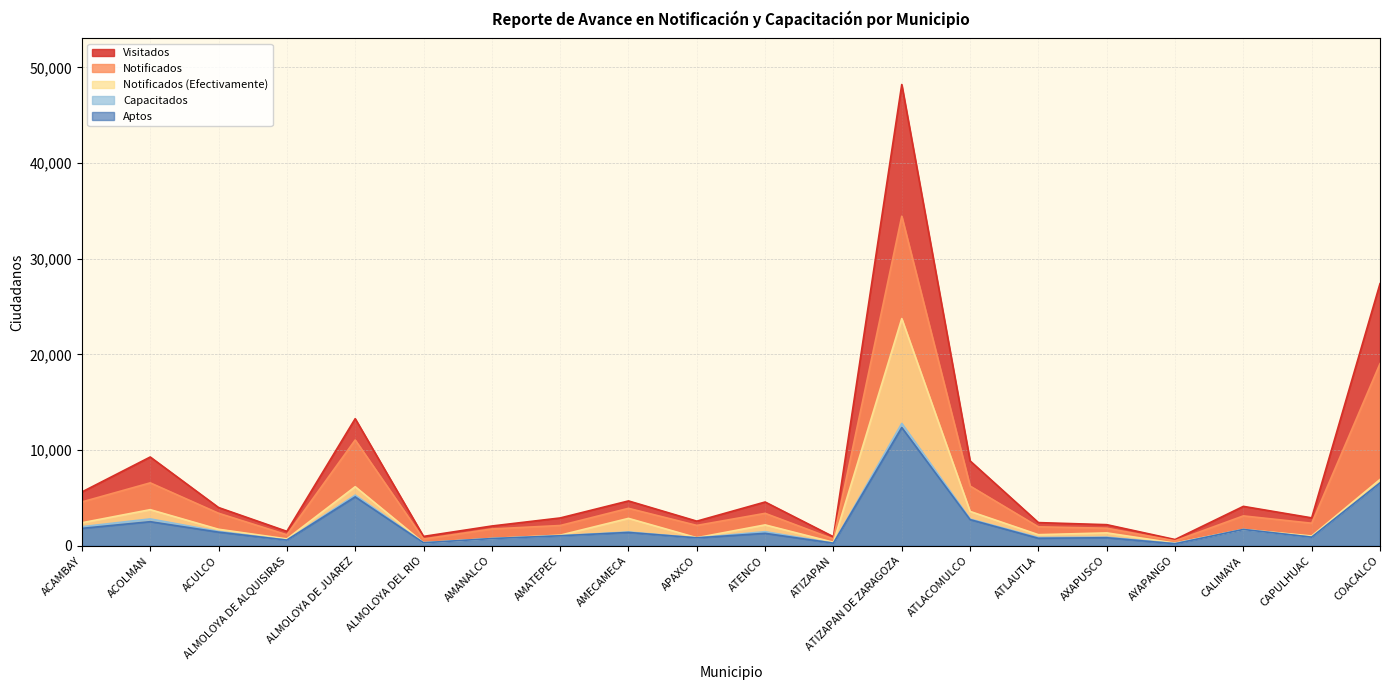

The value of Aptos at ALMOLOYA DE ALQUISIRAS is 596. True or false?

True